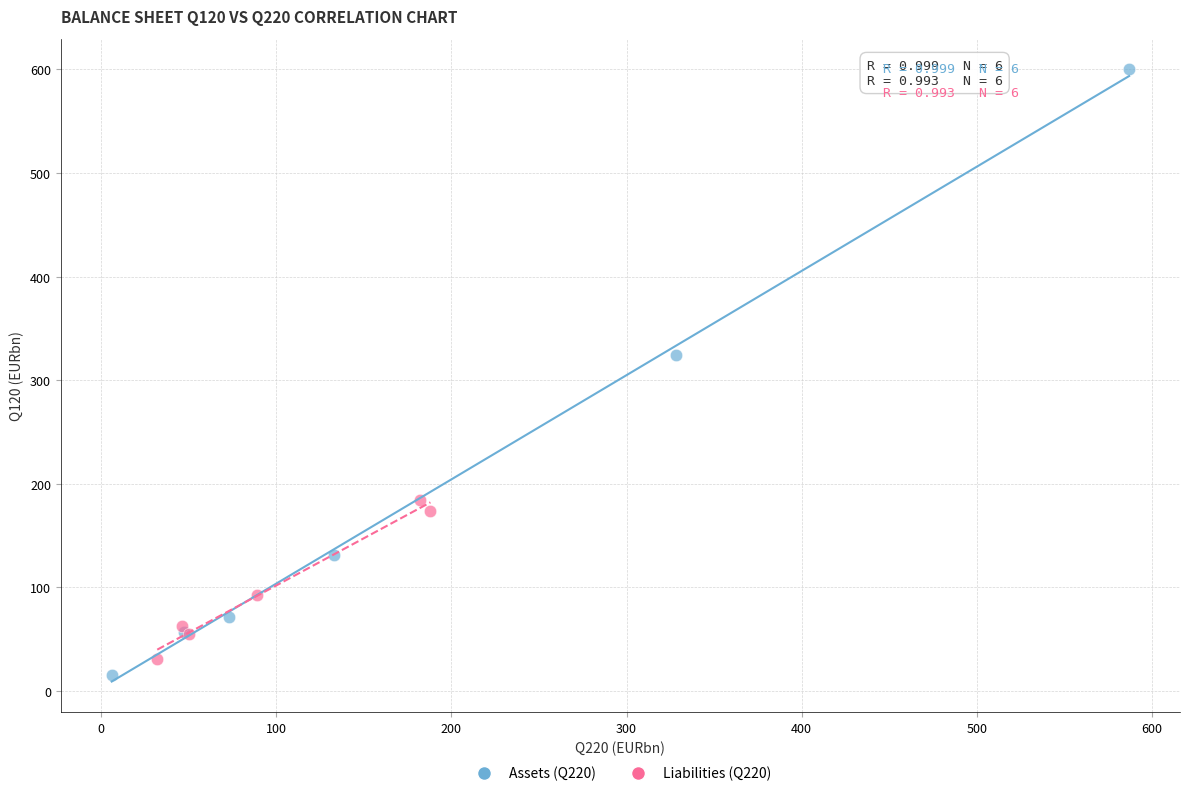

What are all the series names shown in the legend?

Assets (Q220), Liabilities (Q220)